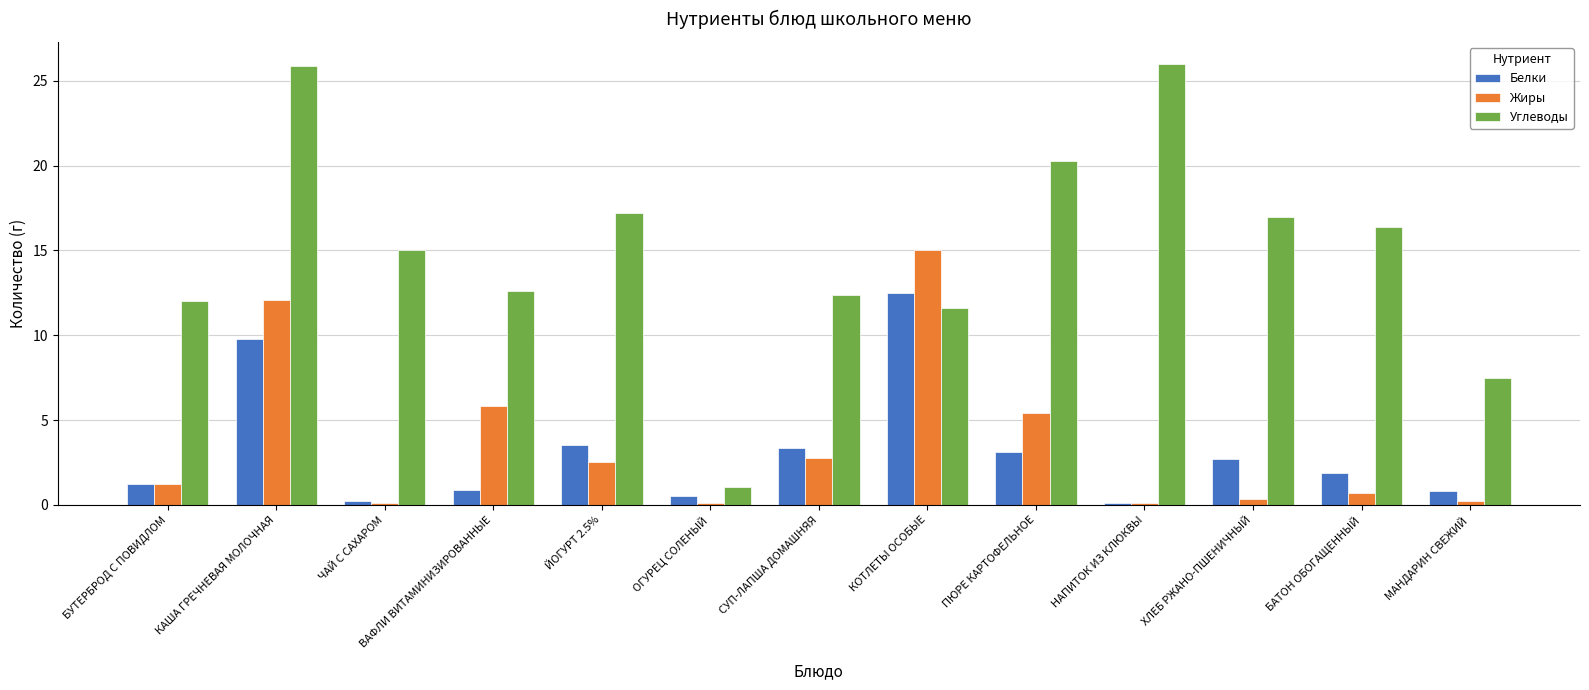

What are all the series names shown in the legend?

Белки, Жиры, Углеводы